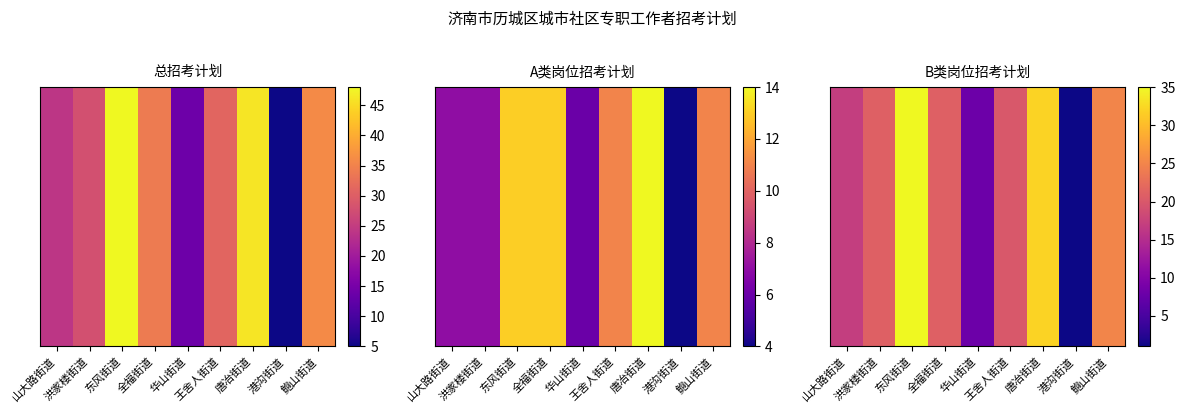

How many data points are above 21?

3